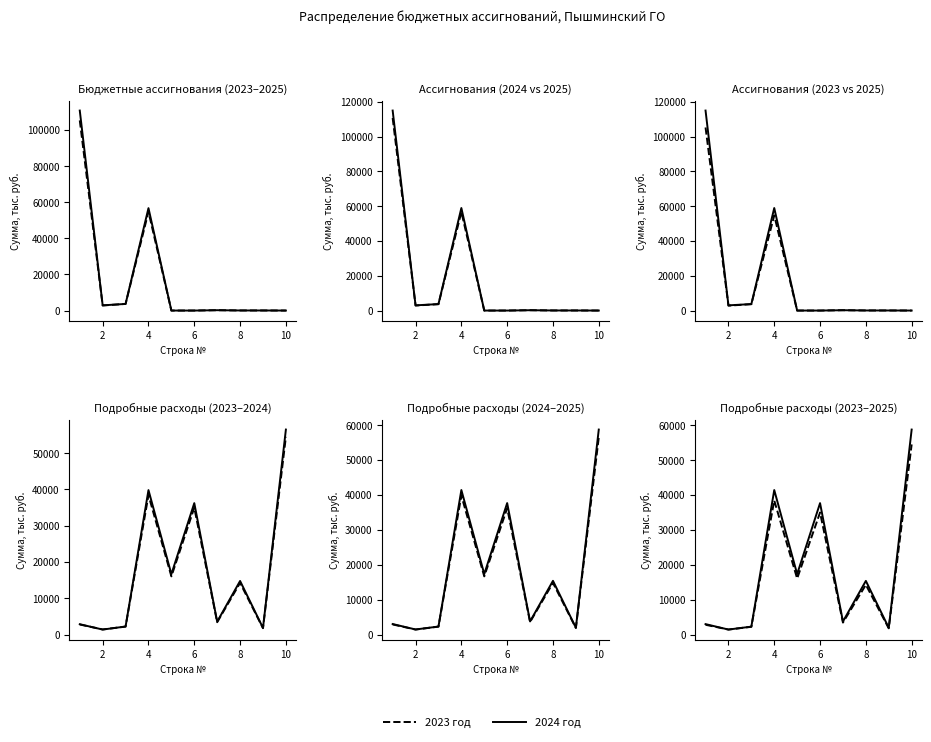

Does the chart display data point markers on the line(s)?

No